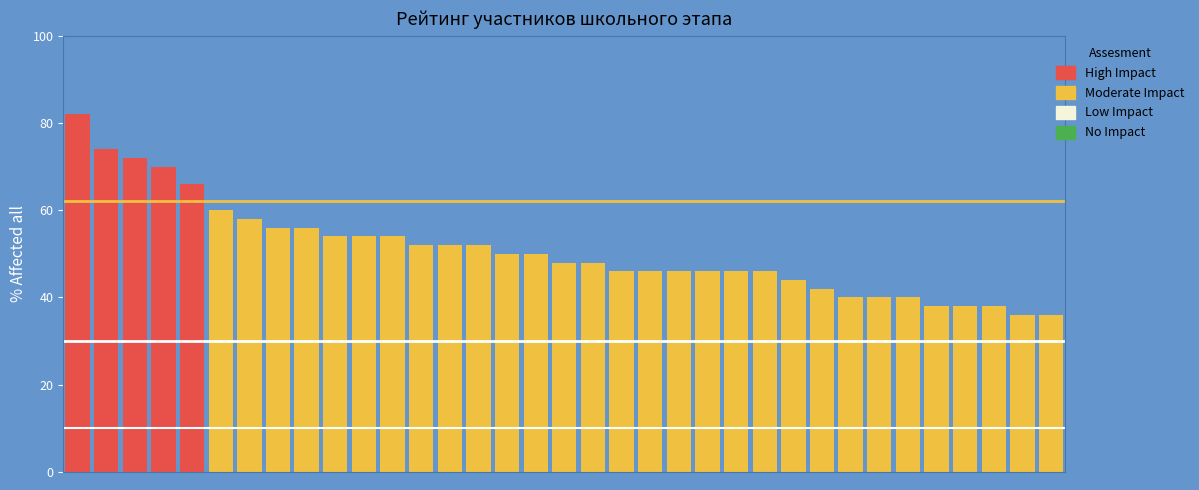

What is the value of the 22nd bar from the left?

46.0